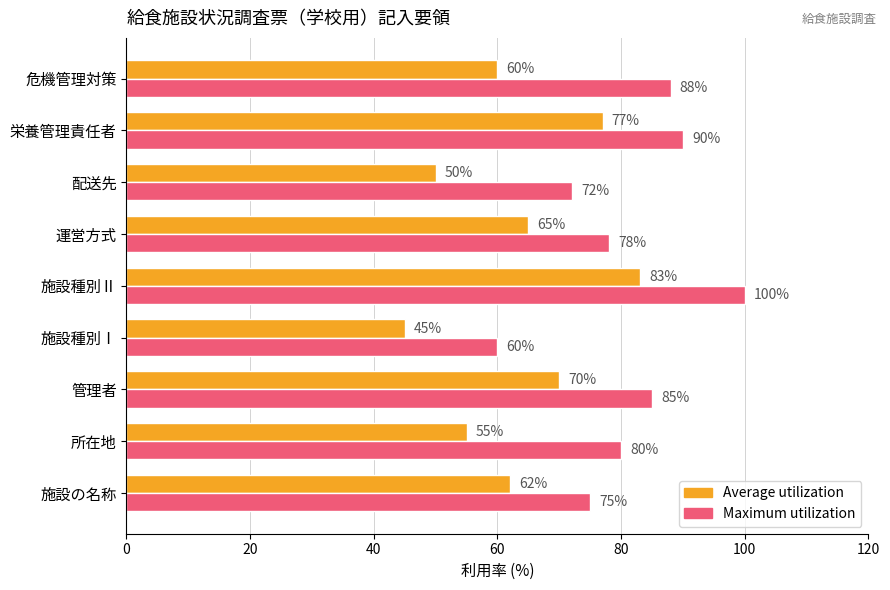

What is the smallest value displayed?

45